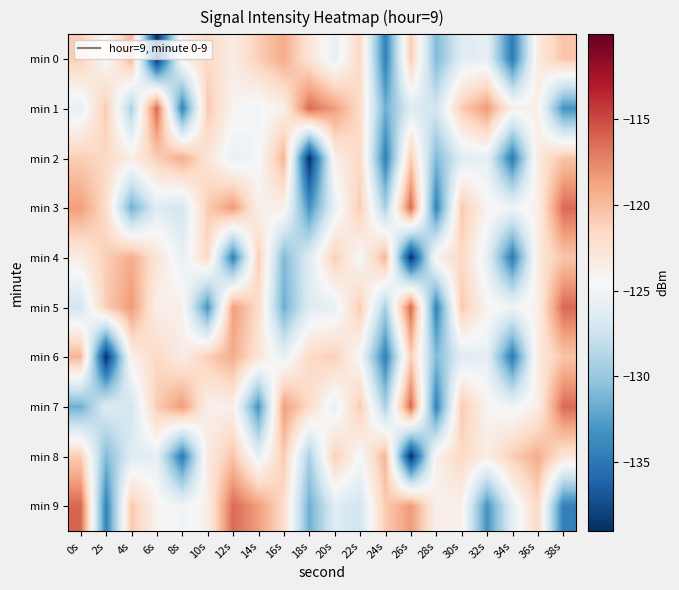

At 14s, list the series in order from smallest to largest.

min 7, min 8, min 1, min 2, min 3, min 6, min 5, min 0, min 4, min 9